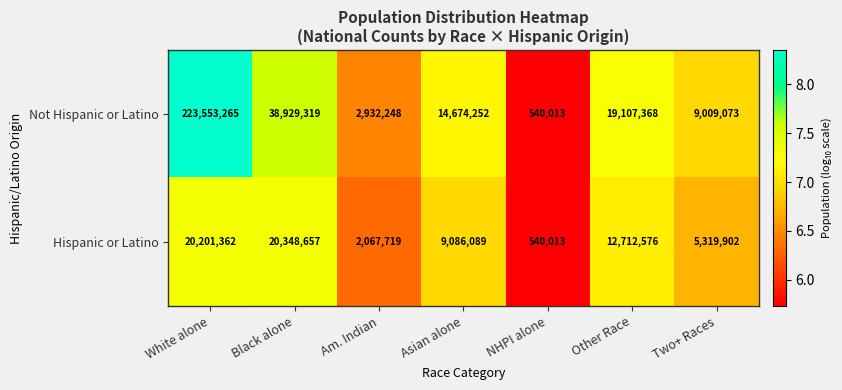

List the series in order of their overall mean, lowest first.

Hispanic or Latino, Not Hispanic or Latino